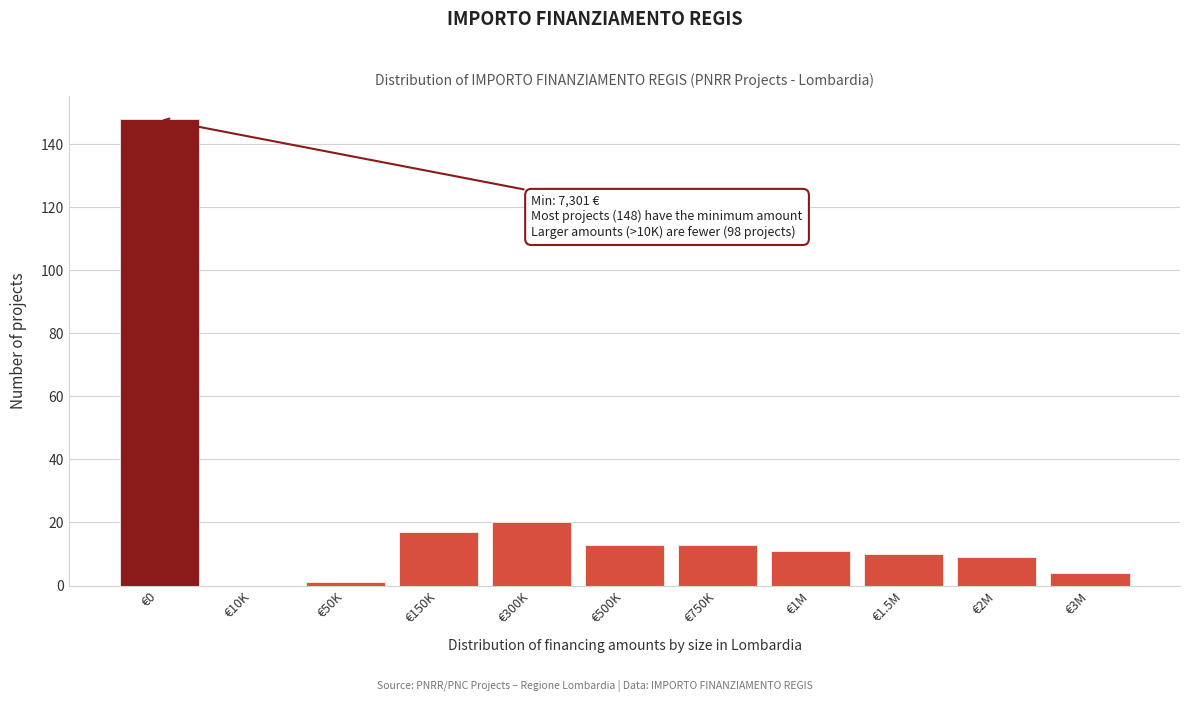

Reading left to right, what are all the values shown in this chart?

€0=148	€10K=0	€50K=1	€150K=17	€300K=20	€500K=13	€750K=13	€1M=11	€1.5M=10	€2M=9	€3M=4